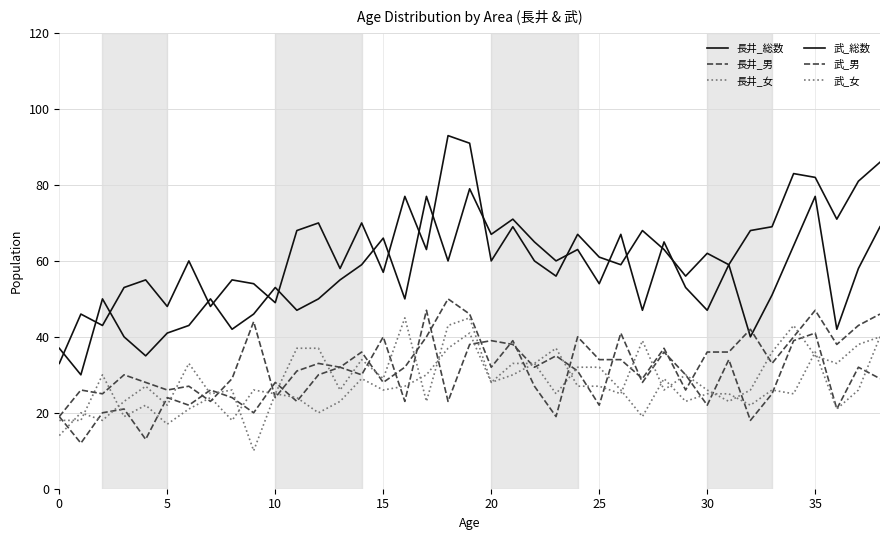

Is this an area chart (filled region under the line)?

No